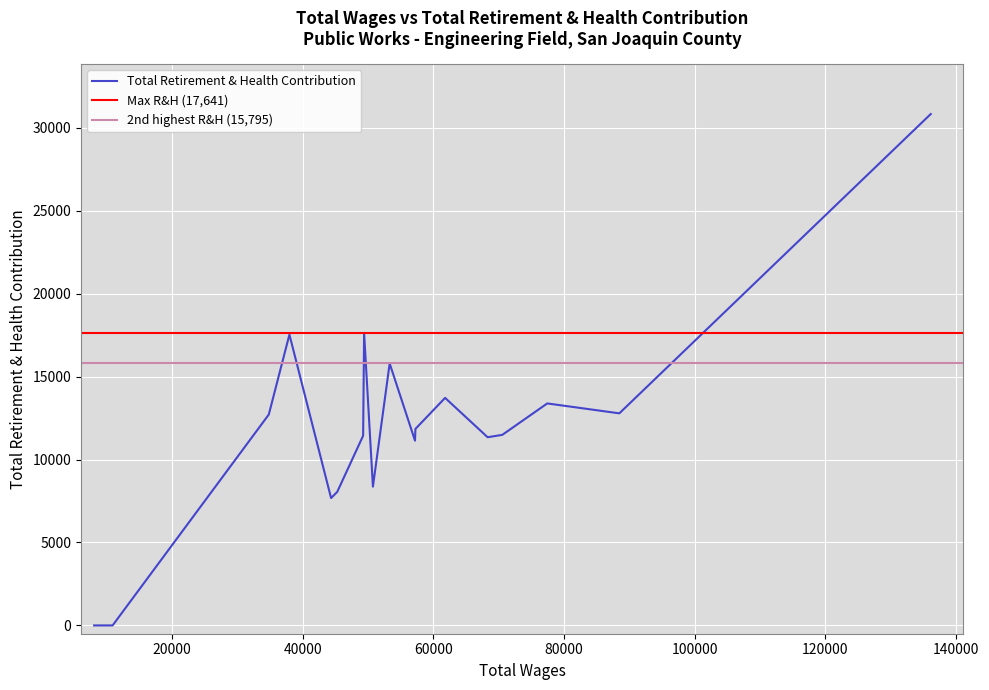

What is the greatest value displayed?

30834